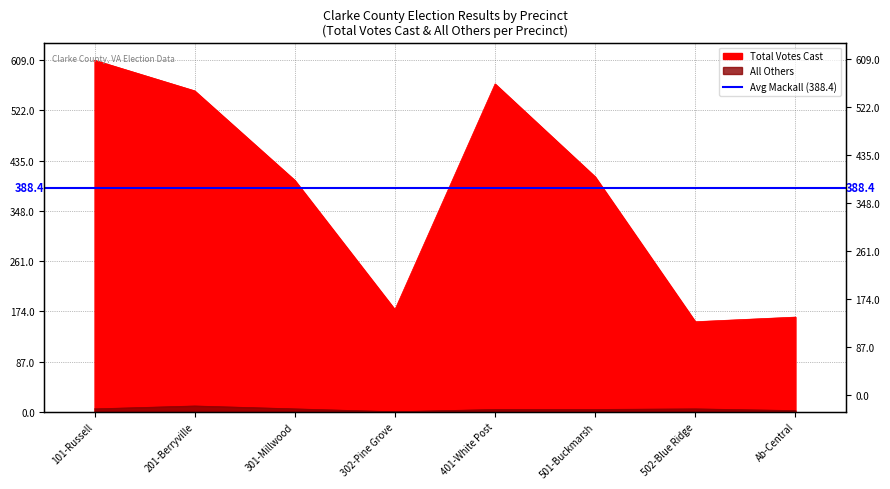

What is the difference between the Total Votes Cast values at 401-White Post and 201-Berryville?

12